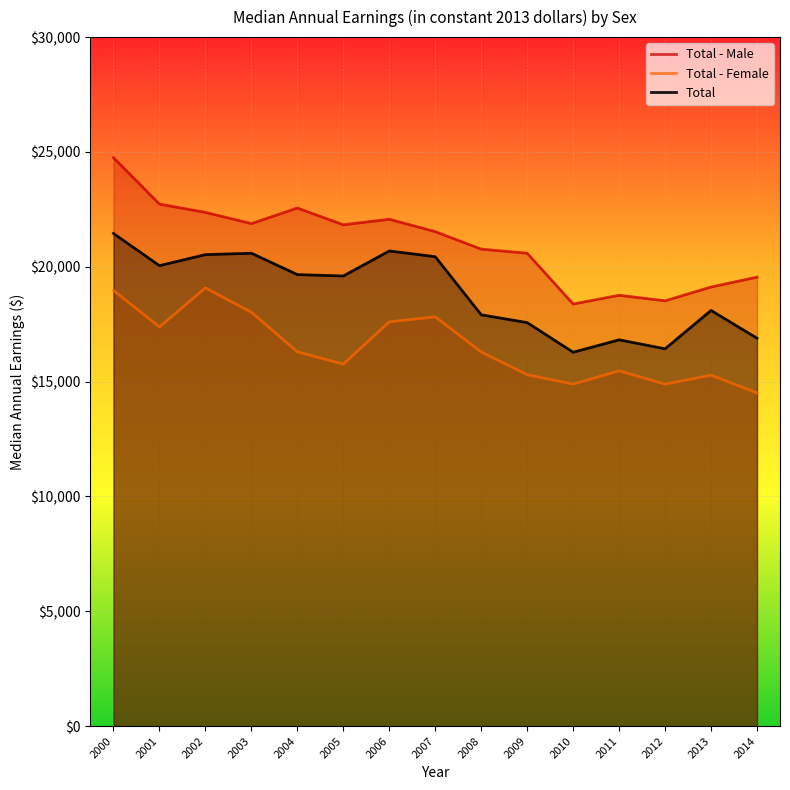

How many lines are shown in the chart?

3